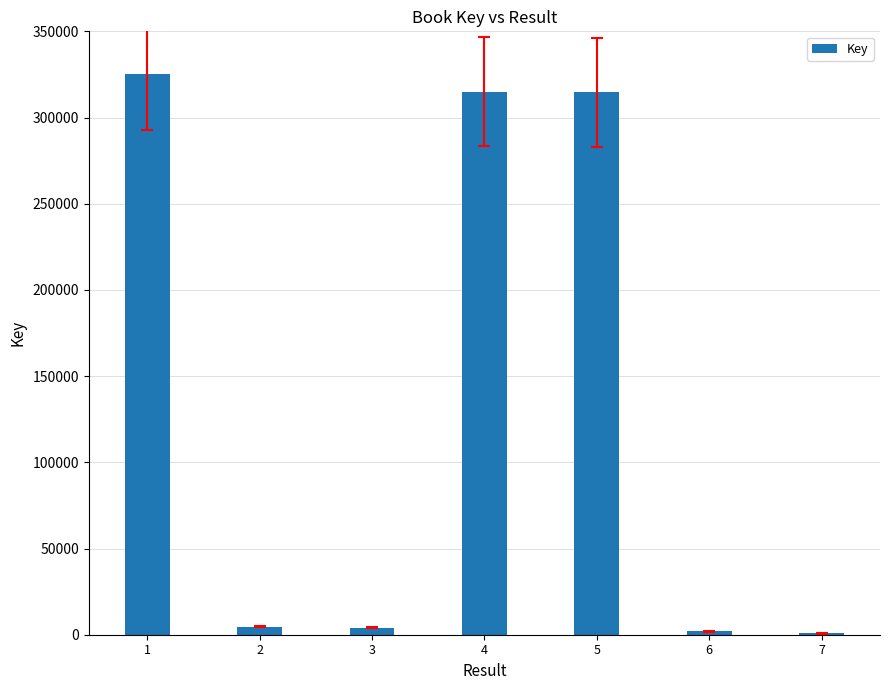

The chart shows a value of 314931 at 4. True or false?

True